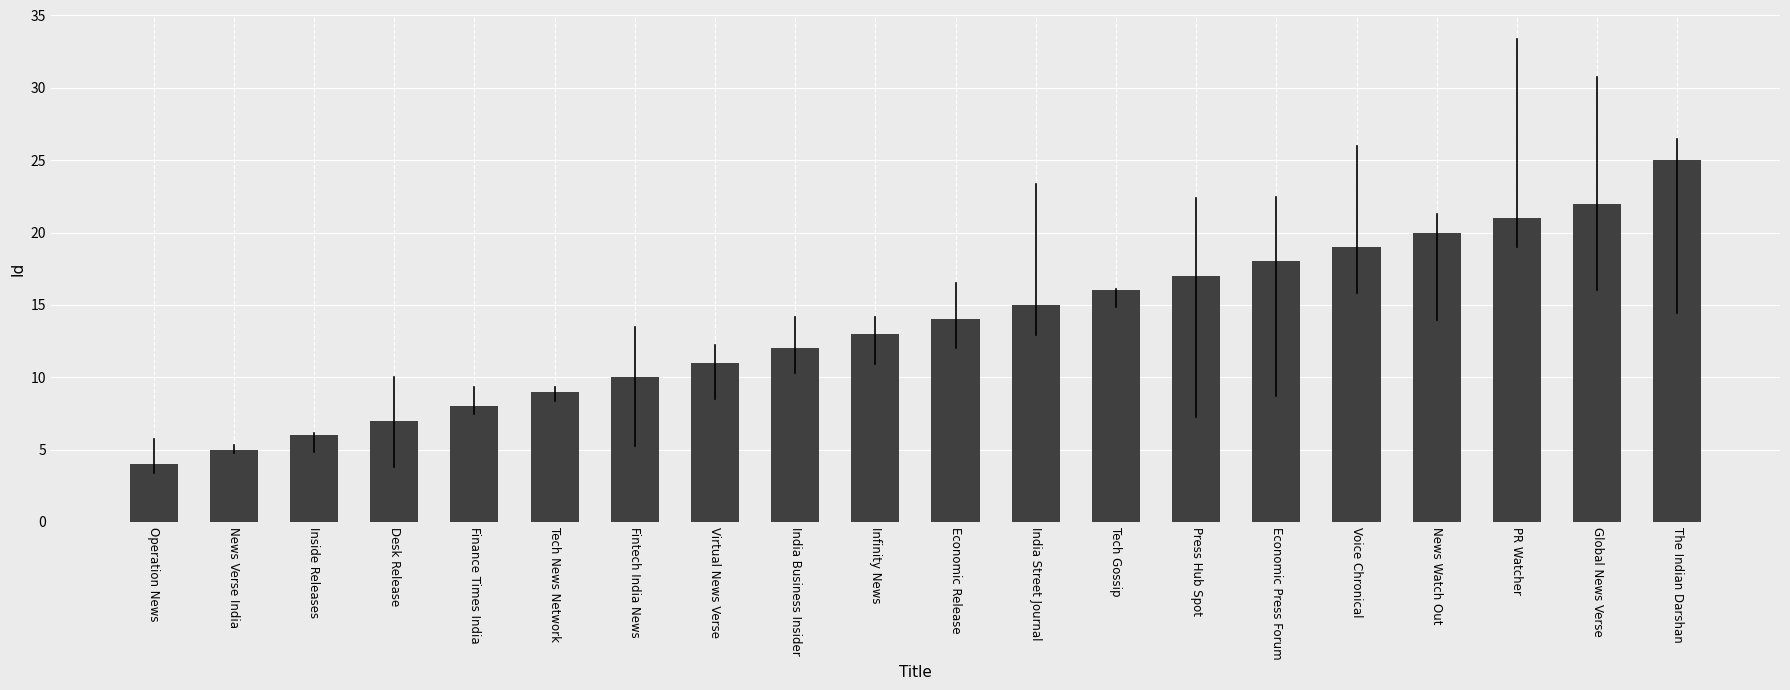

Reading left to right, what are all the values shown in this chart?

4	5	6	7	8	9	10	11	12	13	14	15	16	17	18	19	20	21	22	25